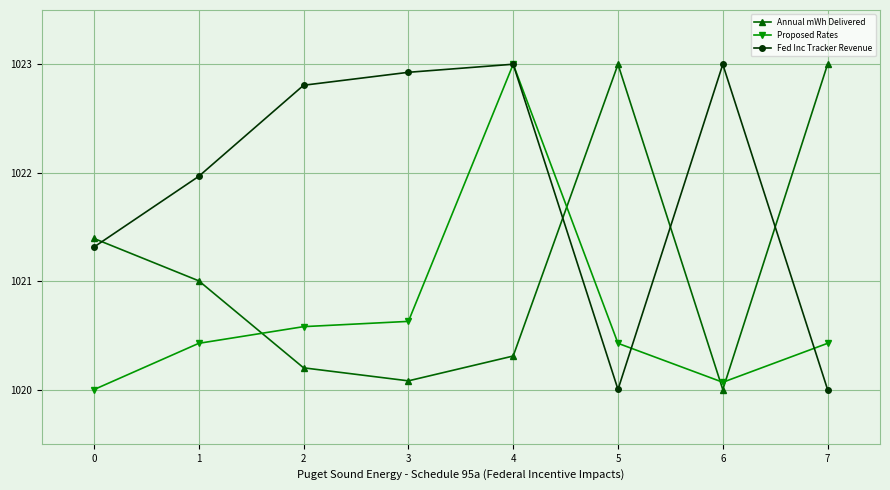

True or false: Fed Inc Tracker Revenue has more than 2 points higher than both neighbors.

False